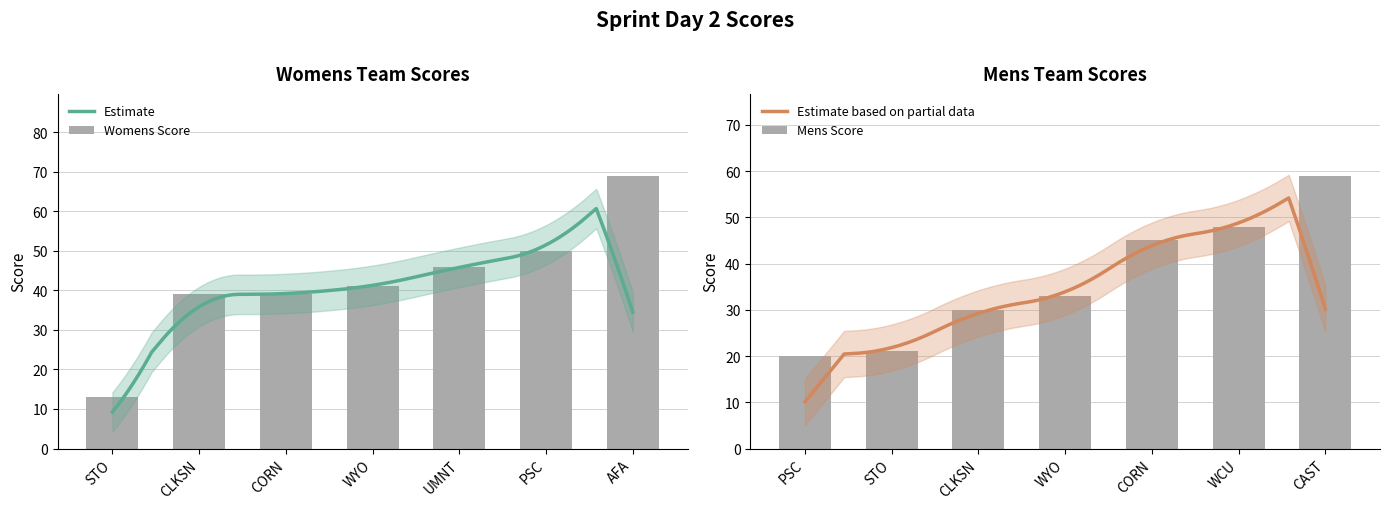

What is the total value across all series at WYO?

74